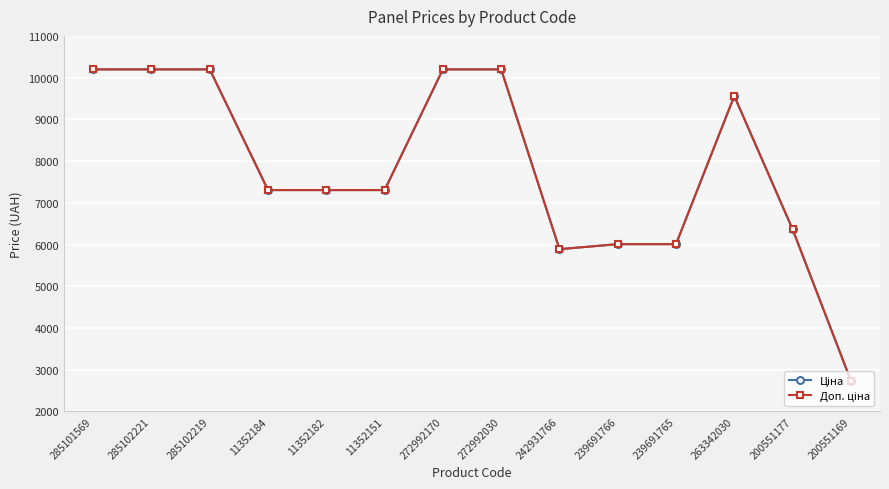

What is the greatest value displayed?

10196.7